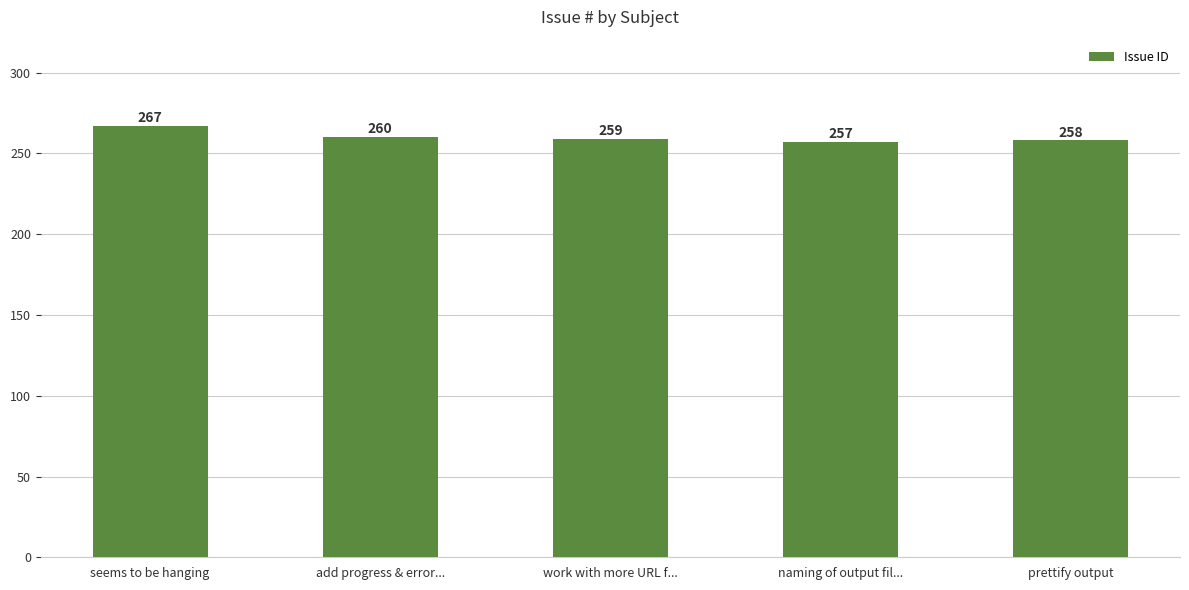

Approximately how many times larger is the value at prettify output compared to work with more URL f...?

1.0